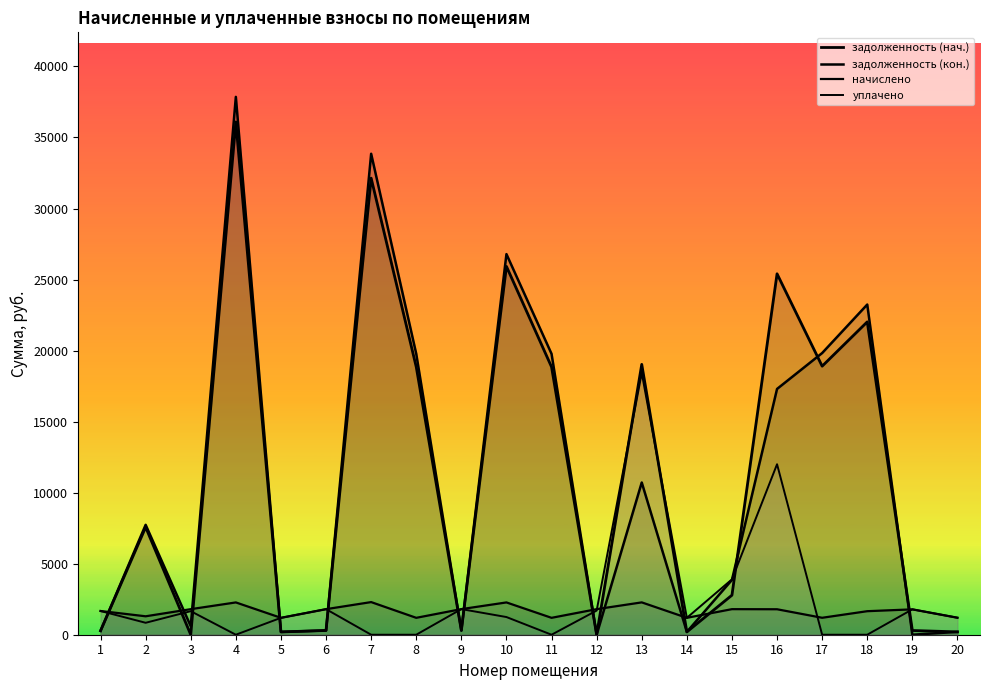

Rank the categories by уплачено value from lowest to highest.

4, 7, 8, 11, 17, 18, 2, 5, 14, 20, 10, 3, 1, 12, 19, 6, 9, 15, 16, 13